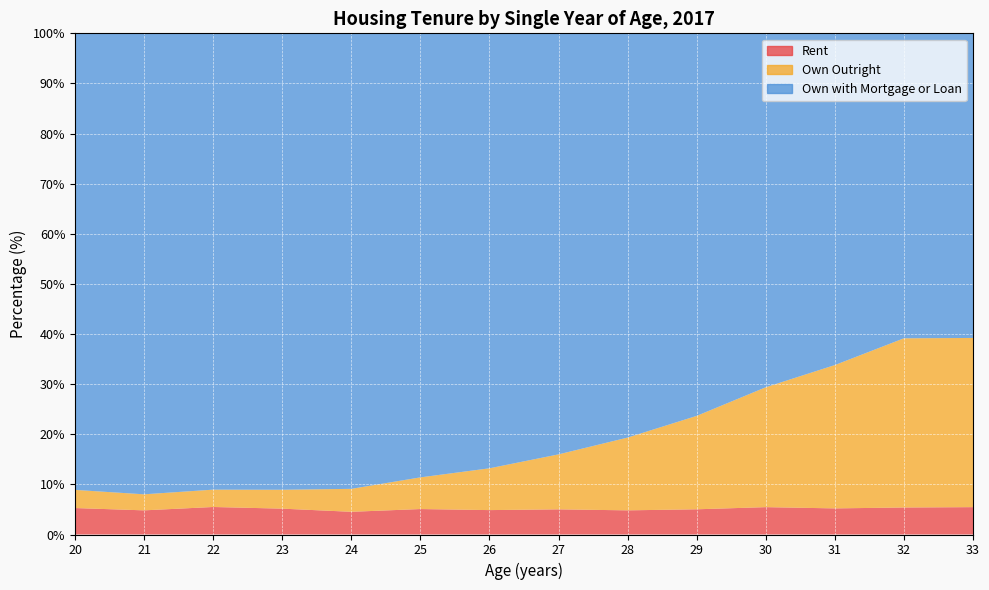

Where is the first local minimum for Rent?

21